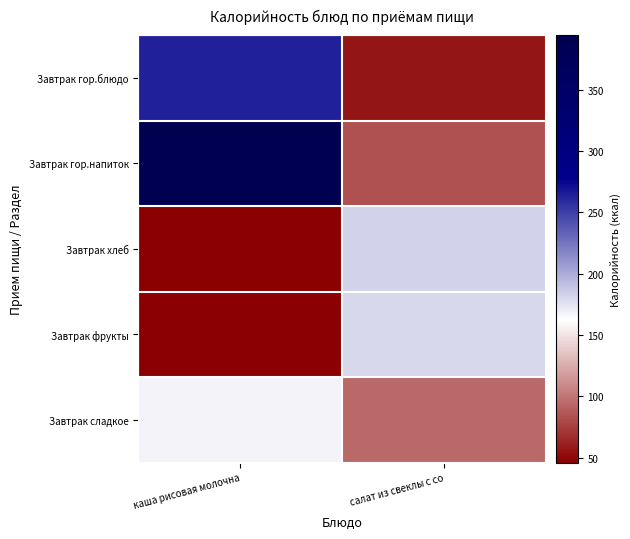

Reading left to right, what are all the values shown in this chart?

Завтрак гор.блюдо: каша рисовая молочна=262.5	салат из свеклы с со=56.0
Завтрак гор.напиток: каша рисовая молочна=394.6	салат из свеклы с со=84.0
Завтрак хлеб: каша рисовая молочна=46.0	салат из свеклы с со=183.0
Завтрак фрукты: каша рисовая молочна=47.0	салат из свеклы с со=180.0
Завтрак сладкое: каша рисовая молочна=168.0	салат из свеклы с со=94.0